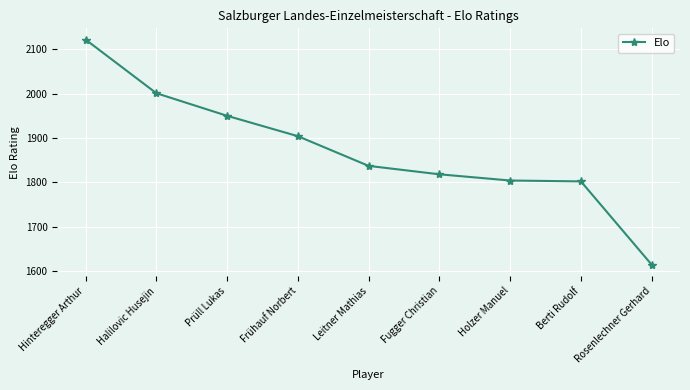

Where does the data first go above 1837?

Hinteregger Arthur